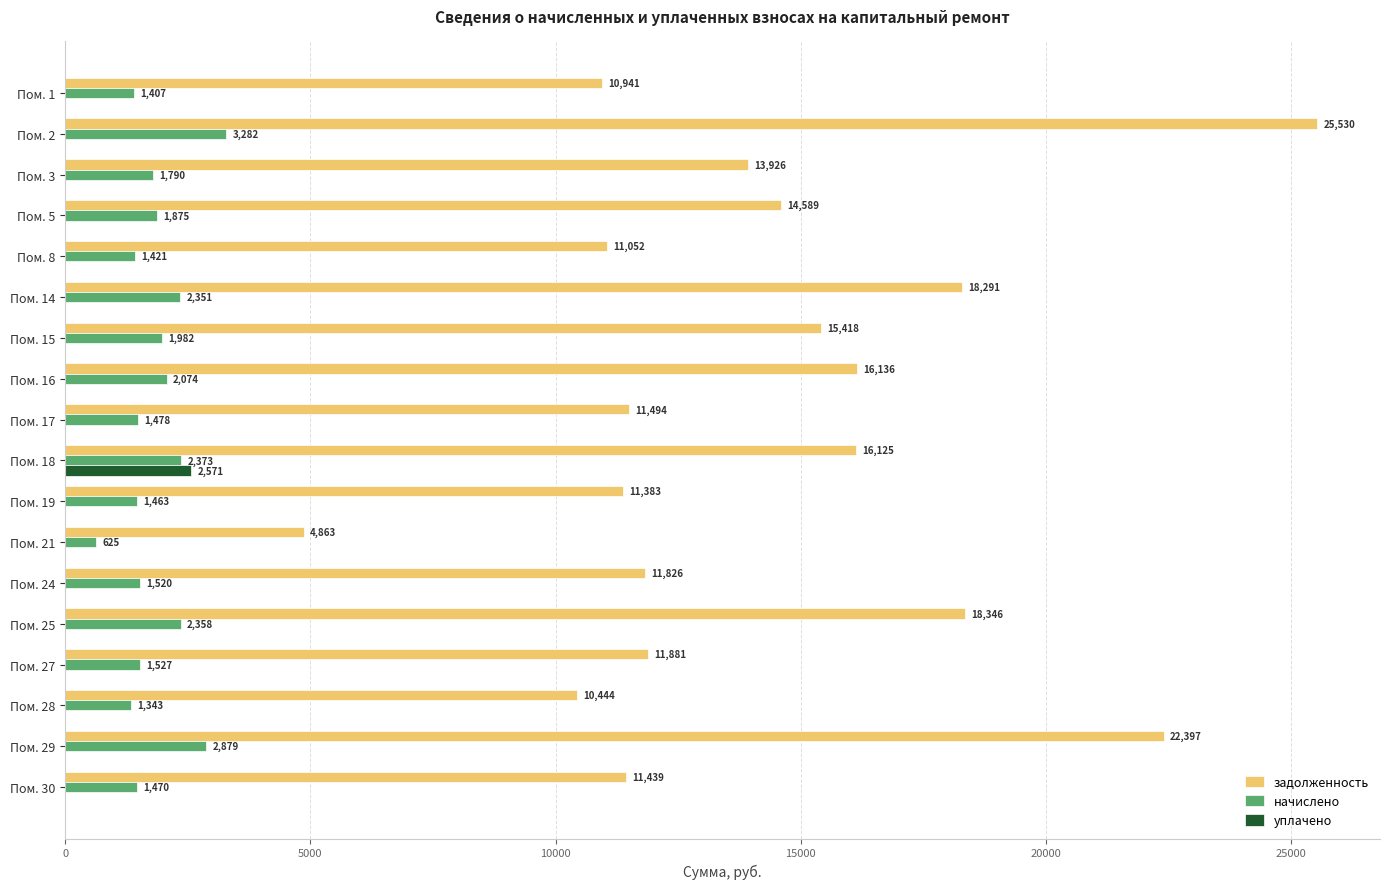

Is it true that задолженность equals 10444.3 at Пом. 28?

True